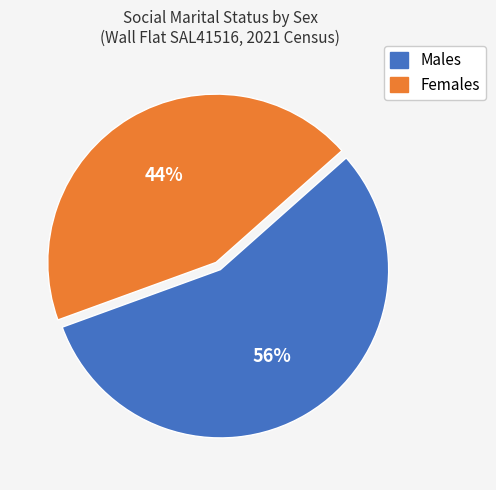

Which slice is the largest?

Males